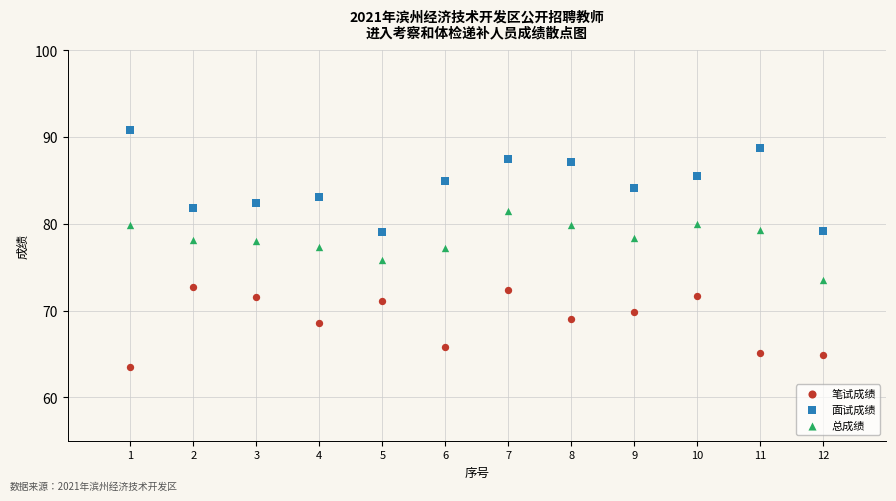

Which series contains the highest Y value?

面试成绩